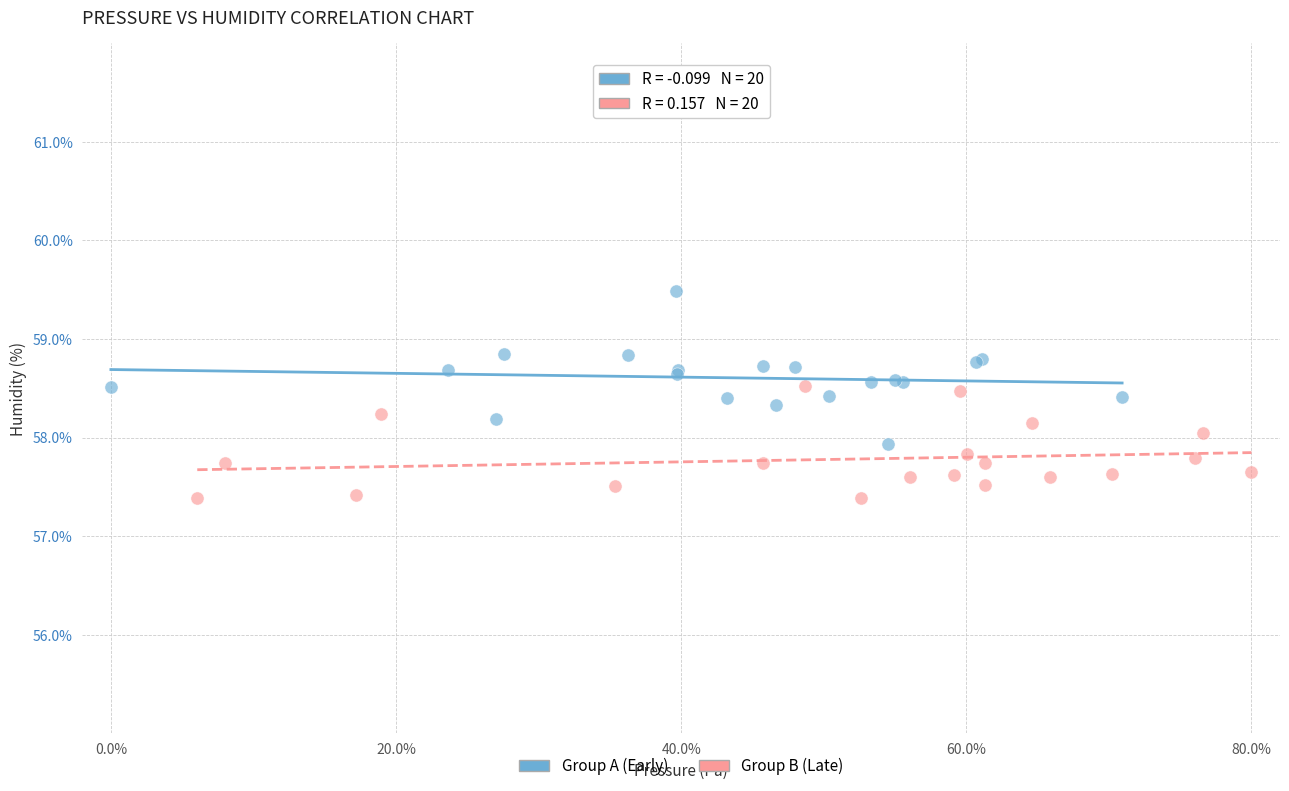

Which series has the widest spread of Y values?

Group A (Early)